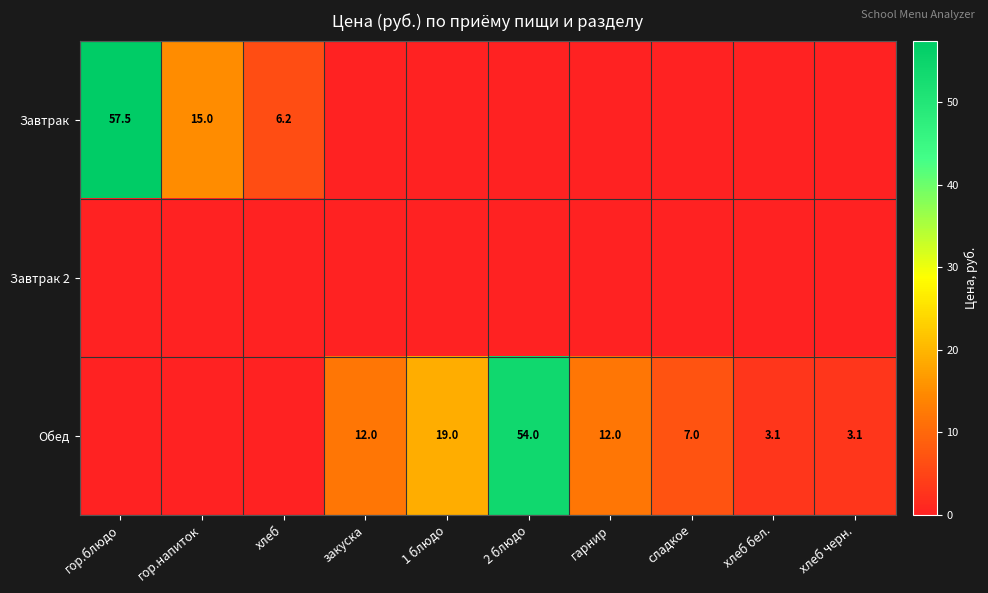

At which category is the sum across all series the highest?

гор.блюдо